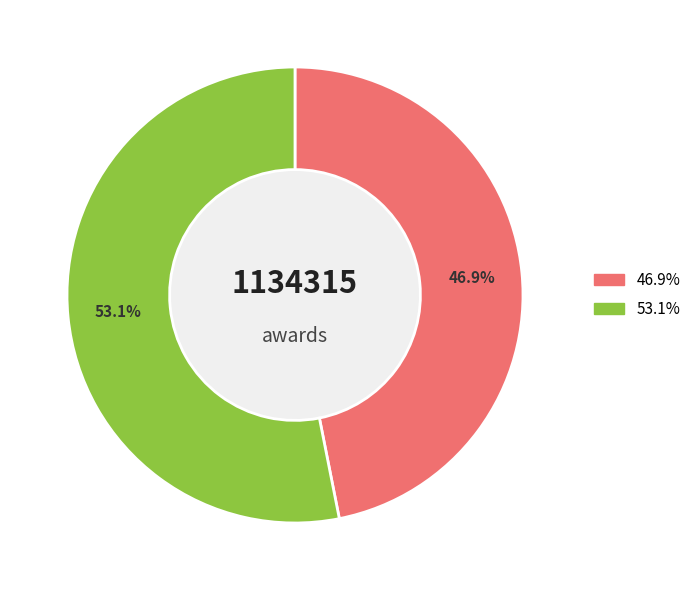

Does any single category account for the majority?

Yes